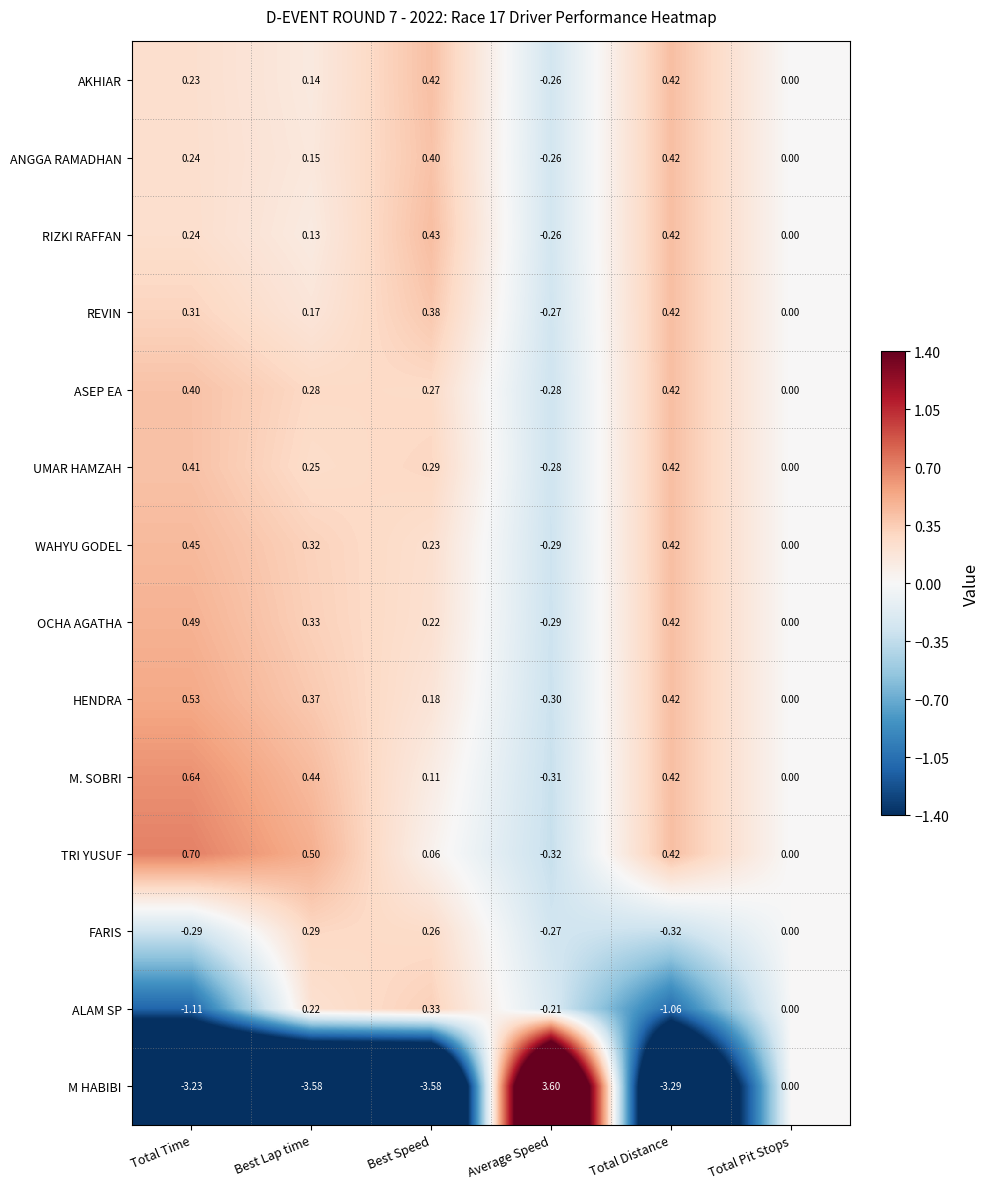

Which label corresponds to the largest value in the chart?

Average Speed